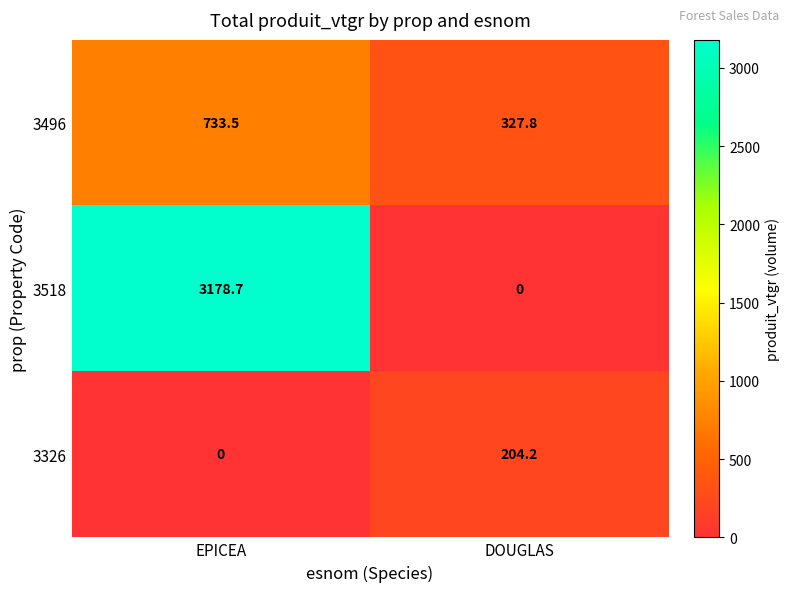

The value of 3496 at DOUGLAS is 198.4. True or false?

False